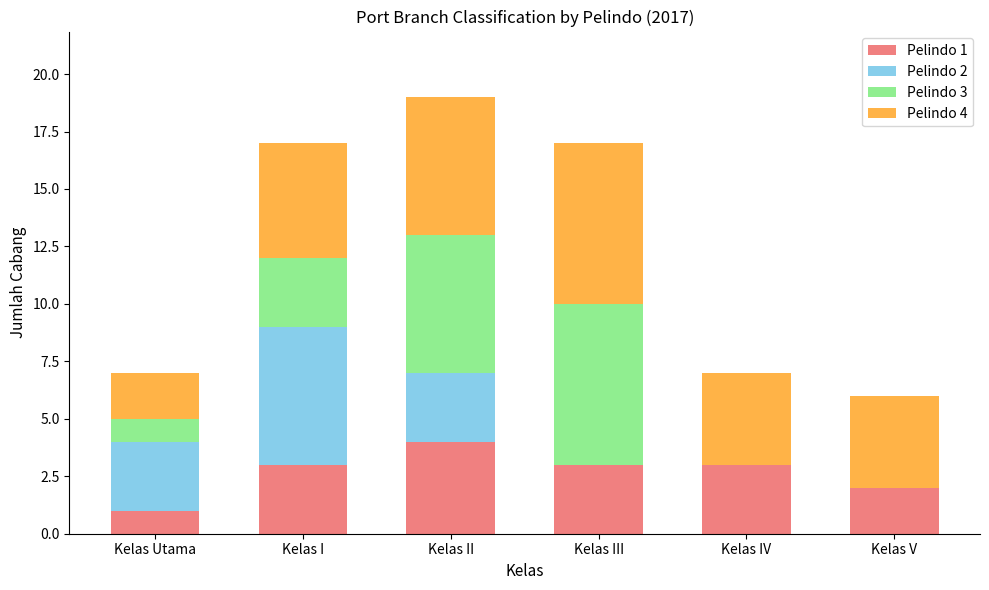

At which label does Pelindo 1 reach its peak?

Kelas II